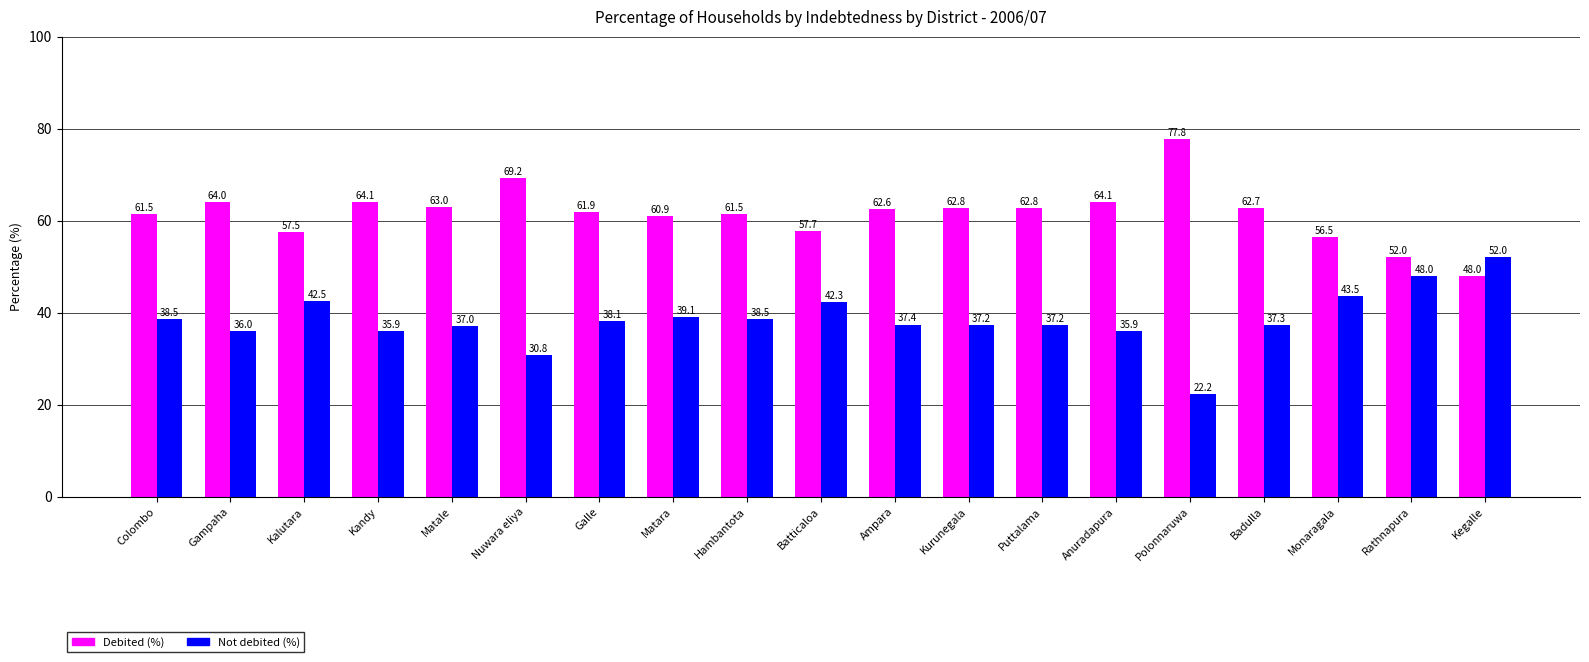

Reading left to right, extract all data points from this chart.

Debited (%): 61.5	64.0	57.5	64.1	63.0	69.2	61.9	60.9	61.5	57.7	62.6	62.8	62.8	64.1	77.8	62.7	56.5	52.0	48.0
Not debited (%): 38.5	36.0	42.5	35.9	37.0	30.8	38.1	39.1	38.5	42.3	37.4	37.2	37.2	35.9	22.2	37.3	43.5	48.0	52.0